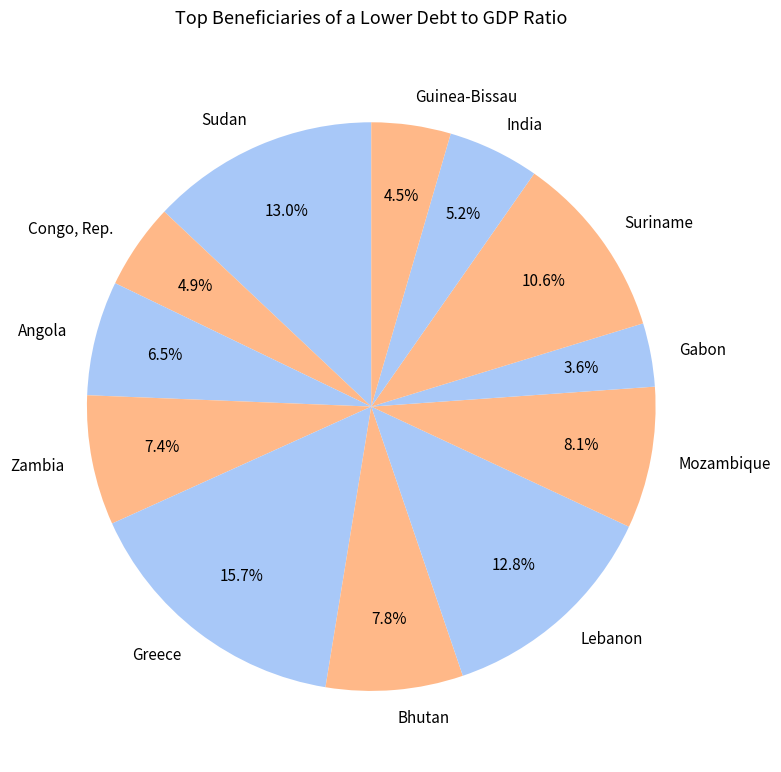

The Greece slice represents 16% of the pie. True or false?

True